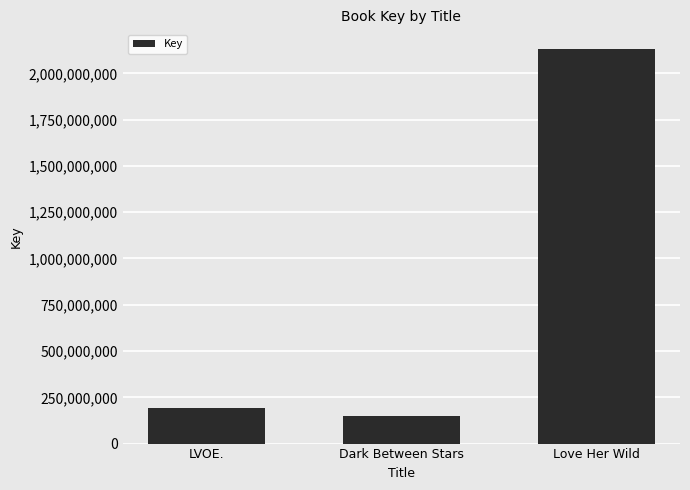

What position from the right is LVOE.?

3